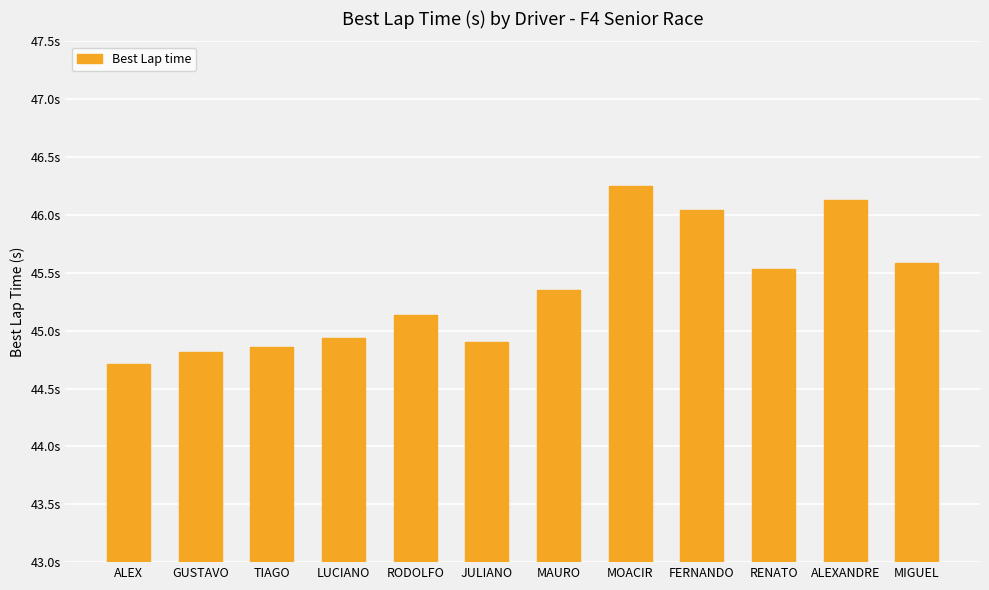

List the labels in order of value, largest first.

MOACIR, ALEXANDRE, FERNANDO, MIGUEL, RENATO, MAURO, RODOLFO, LUCIANO, JULIANO, TIAGO, GUSTAVO, ALEX